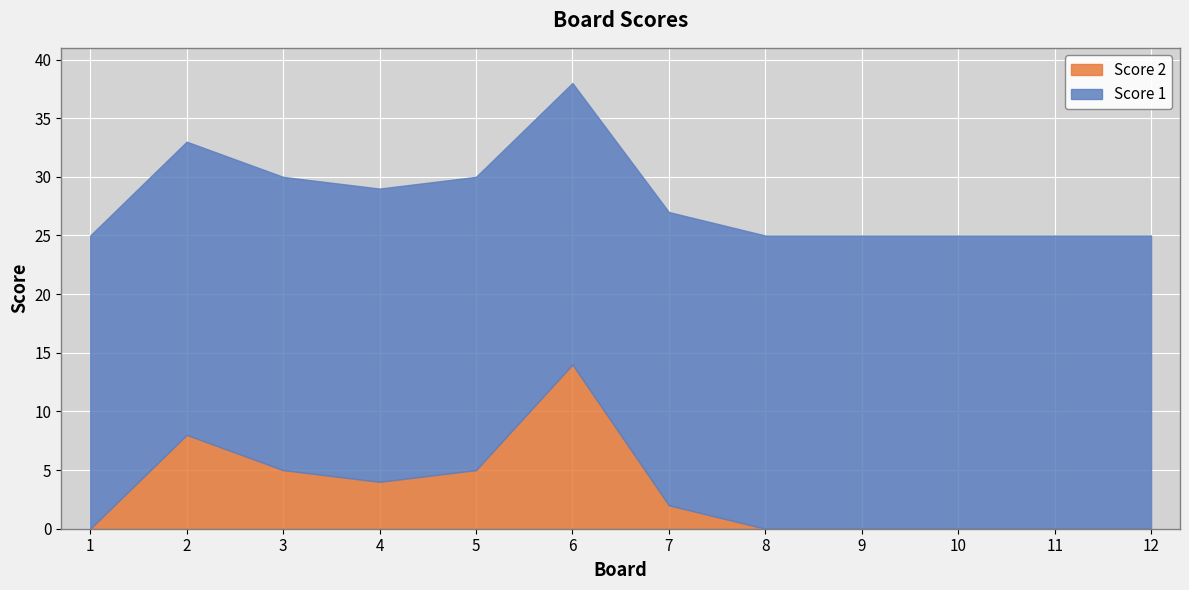

Is the value of Score 2 at 9 greater than the value of Score 1 at 6?

No